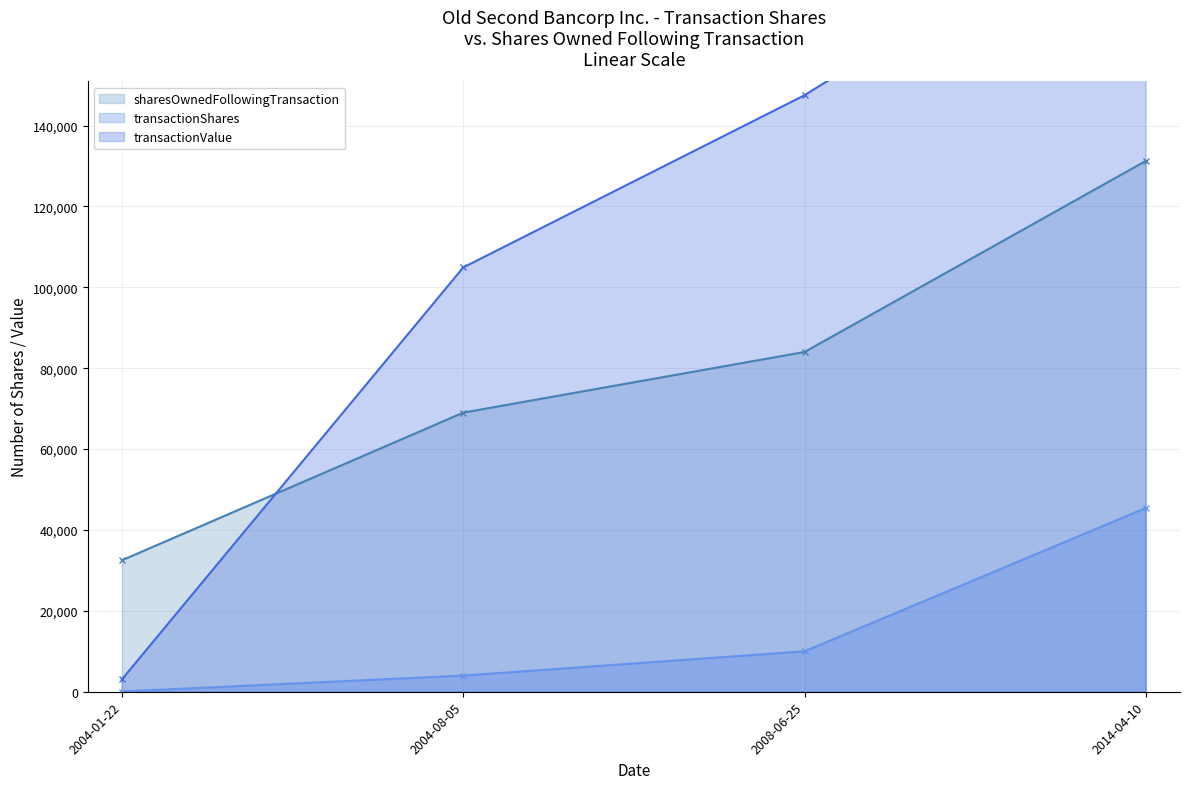

What is the difference between the maximum and second lowest values in the transactionValue series?

95085